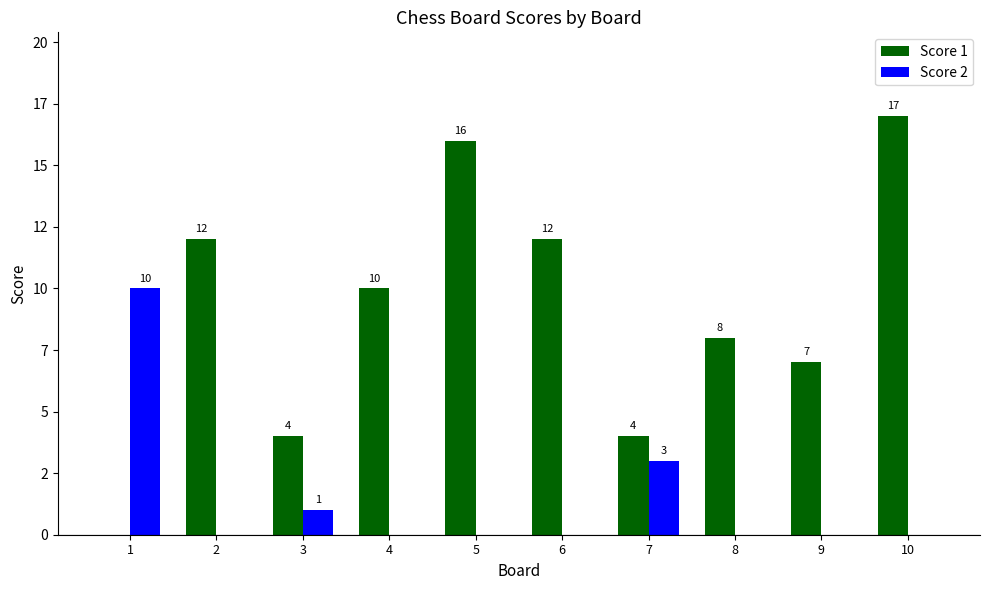

What is the total value across all series at 2?

12